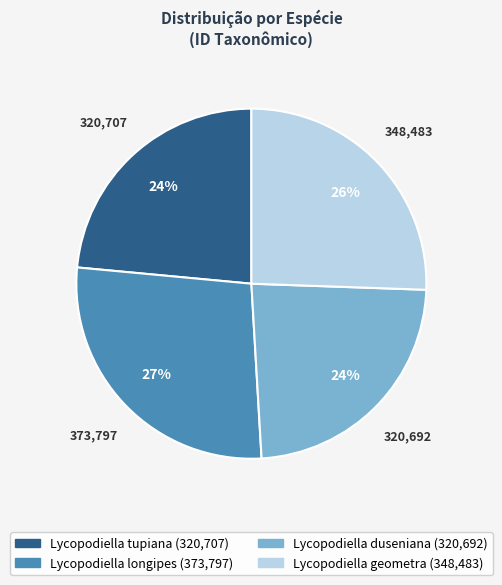

The Lycopodiella tupiana slice represents 16% of the pie. True or false?

False